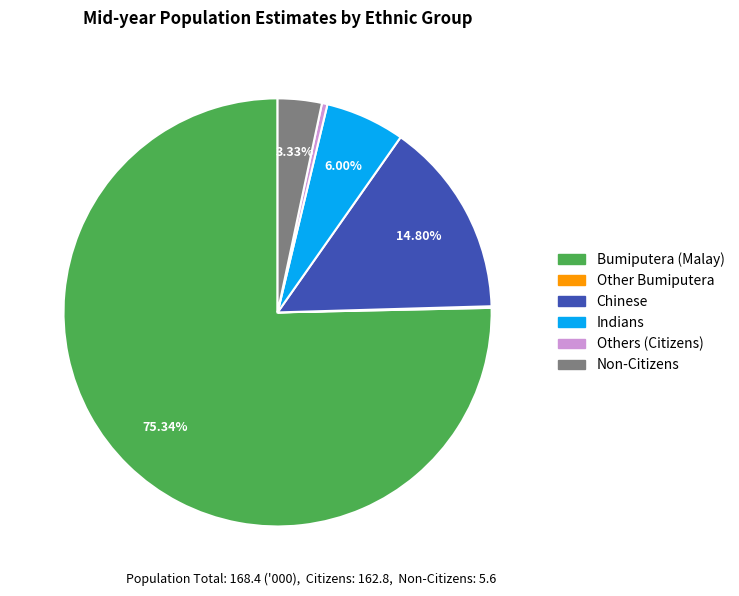

Between Bumiputera (Malay) and Chinese, which is larger?

Bumiputera (Malay)